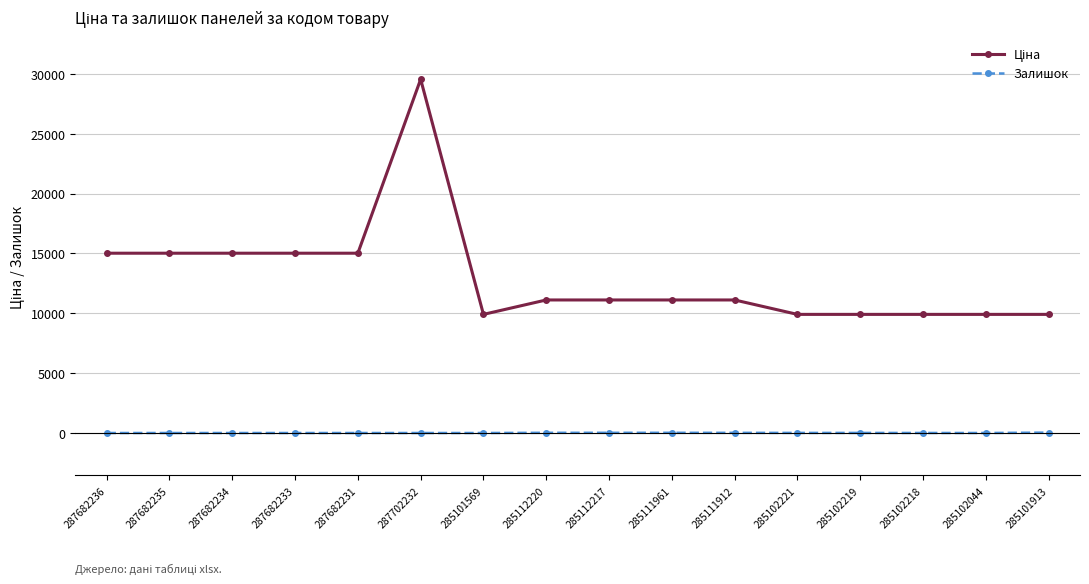

How many distinct data groups are displayed?

2